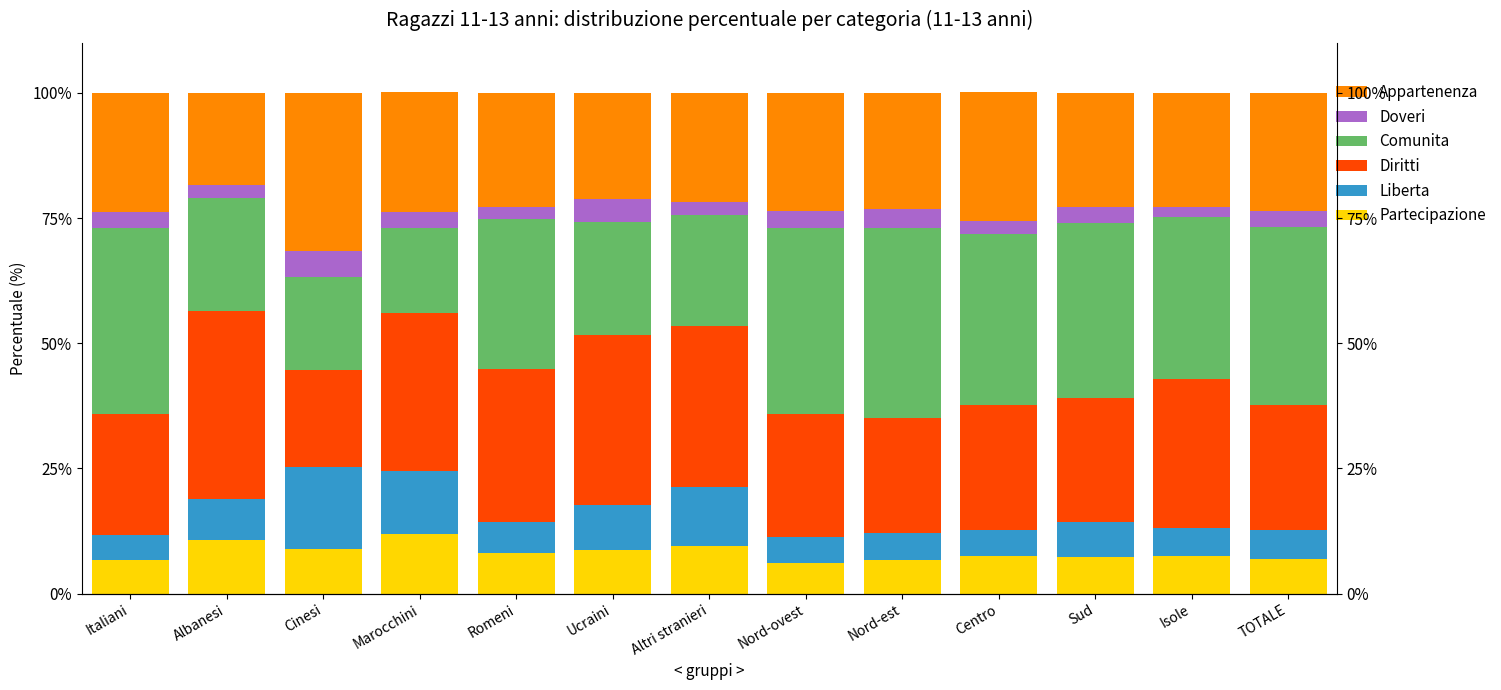

What position from the left is Marocchini?

4